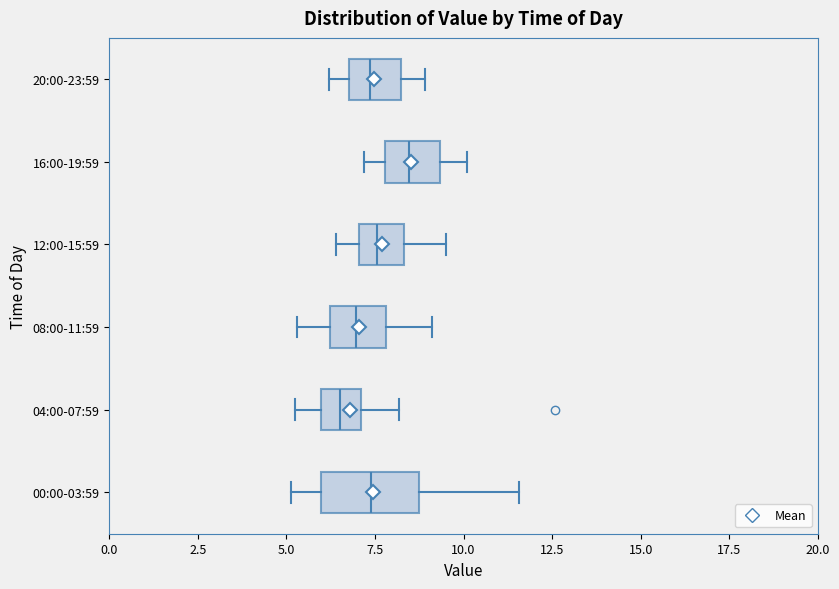

Which box's median line is the furthest to the right?

16:00-19:59